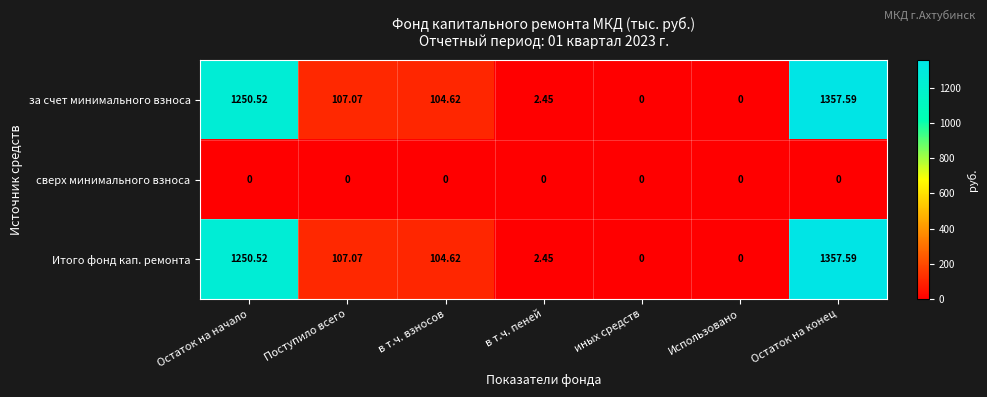

At how many categories does at least one series exceed 726?

2